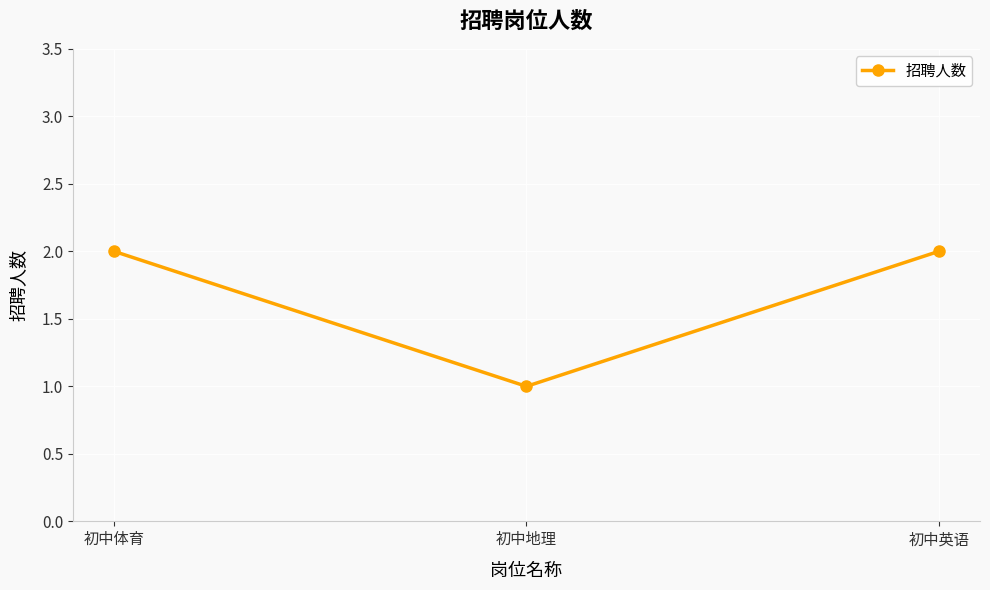

What is the sum of all values?

5